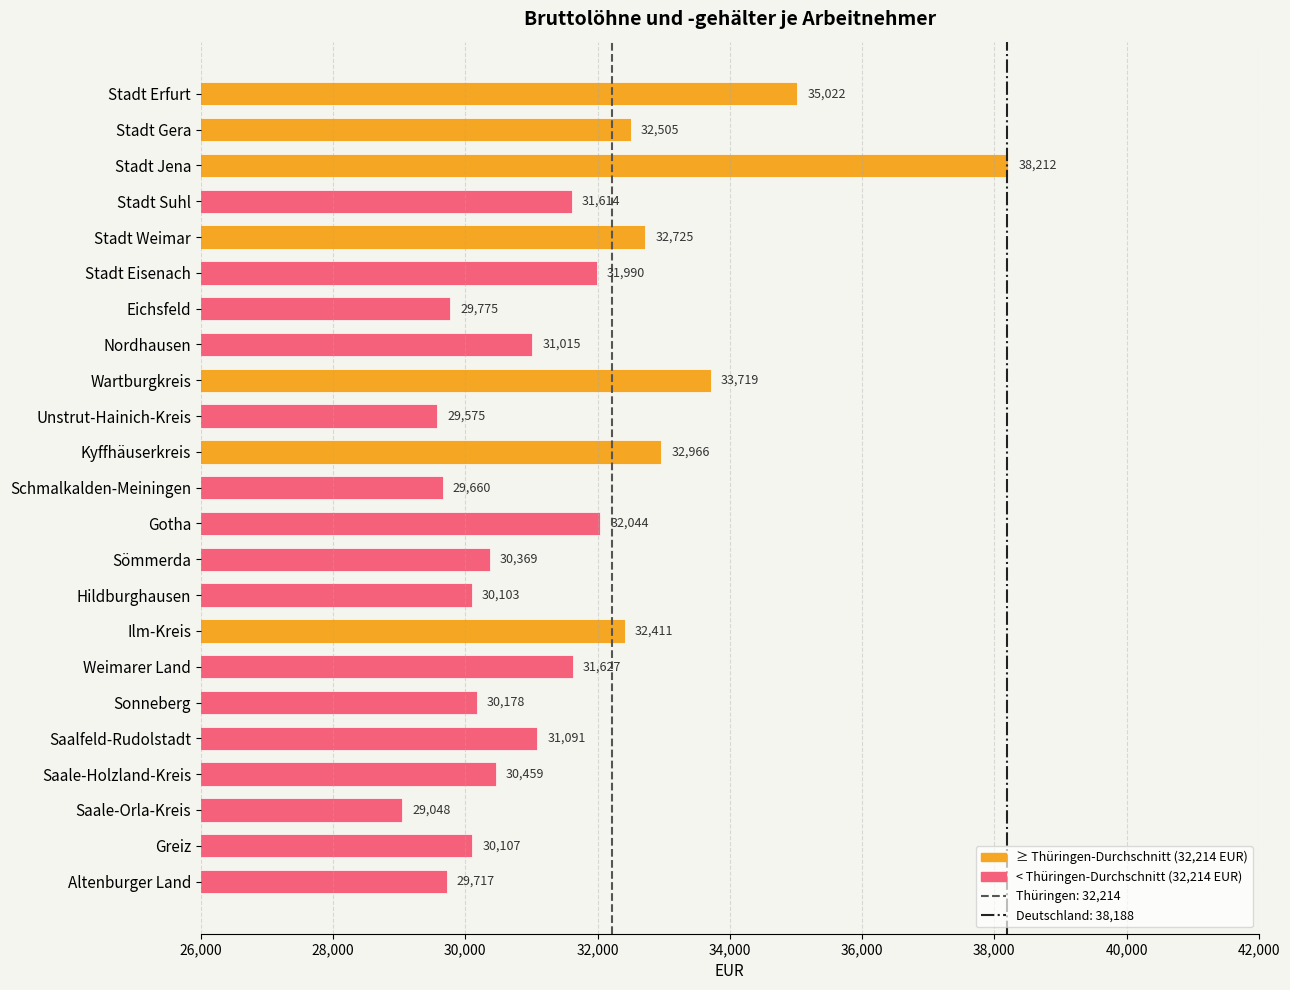

Rank the categories by value from lowest to highest.

Saale-Orla-Kreis, Unstrut-Hainich-Kreis, Schmalkalden-Meiningen, Altenburger Land, Eichsfeld, Hildburghausen, Greiz, Sonneberg, Sömmerda, Saale-Holzland-Kreis, Nordhausen, Saalfeld-Rudolstadt, Stadt Suhl, Weimarer Land, Stadt Eisenach, Gotha, Ilm-Kreis, Stadt Gera, Stadt Weimar, Kyffhäuserkreis, Wartburgkreis, Stadt Erfurt, Stadt Jena